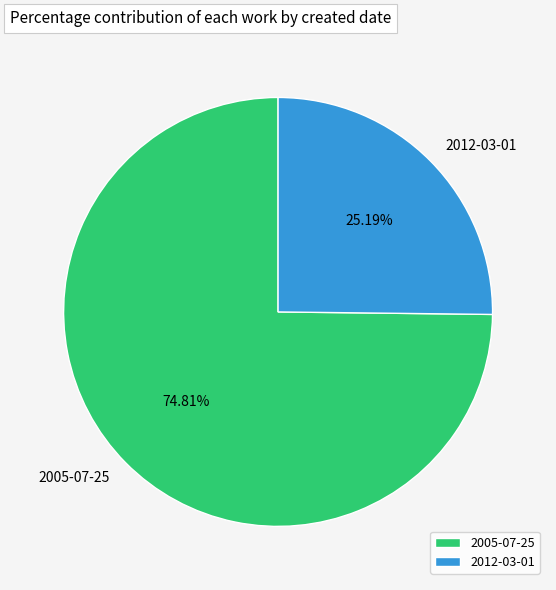

Does any single category account for the majority?

Yes